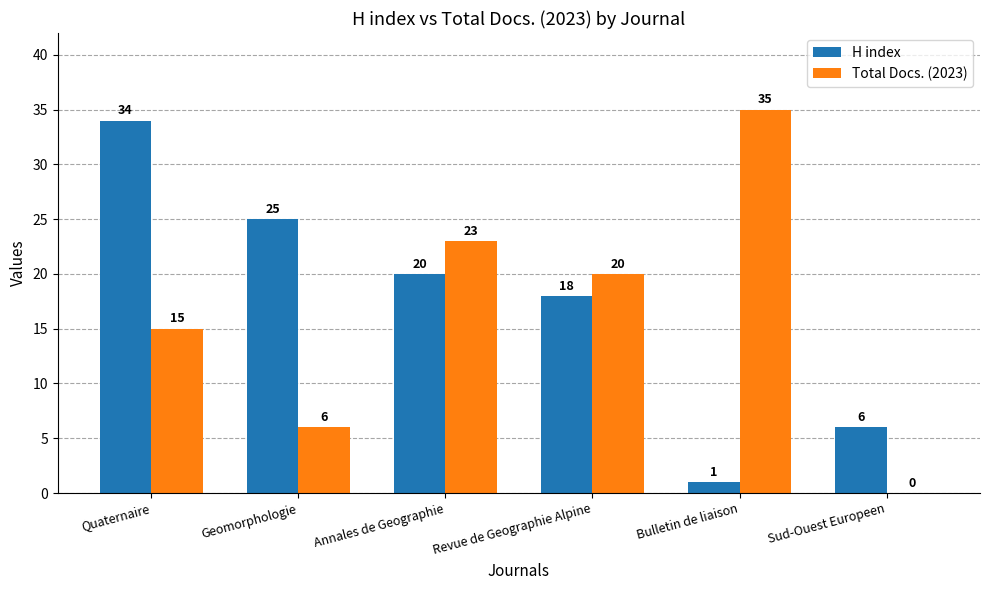

True or false: H index has a value of 20 at Annales de Geographie.

True